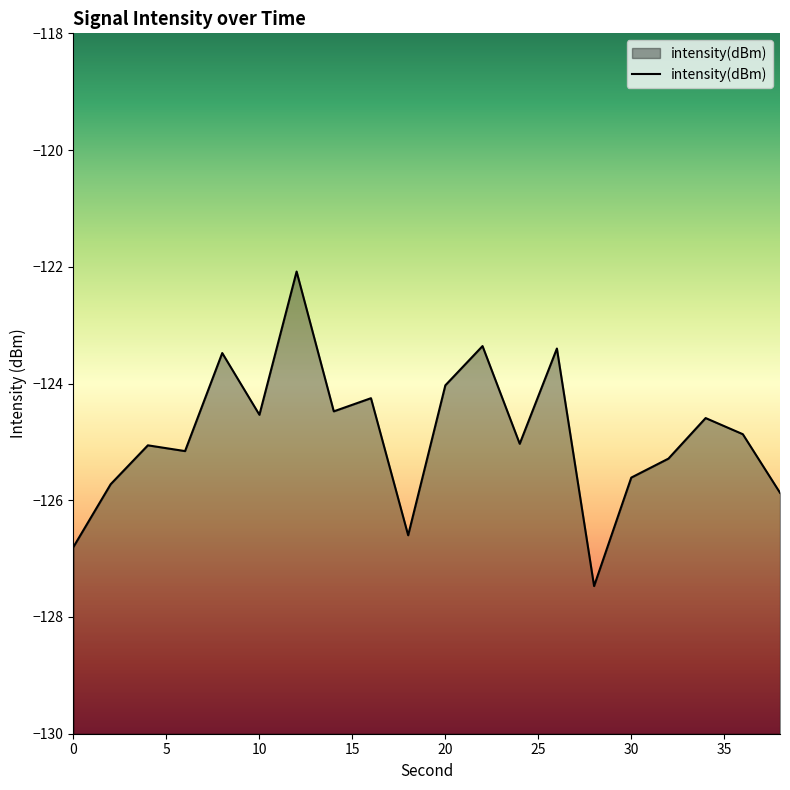

How many data points are above -124?

4